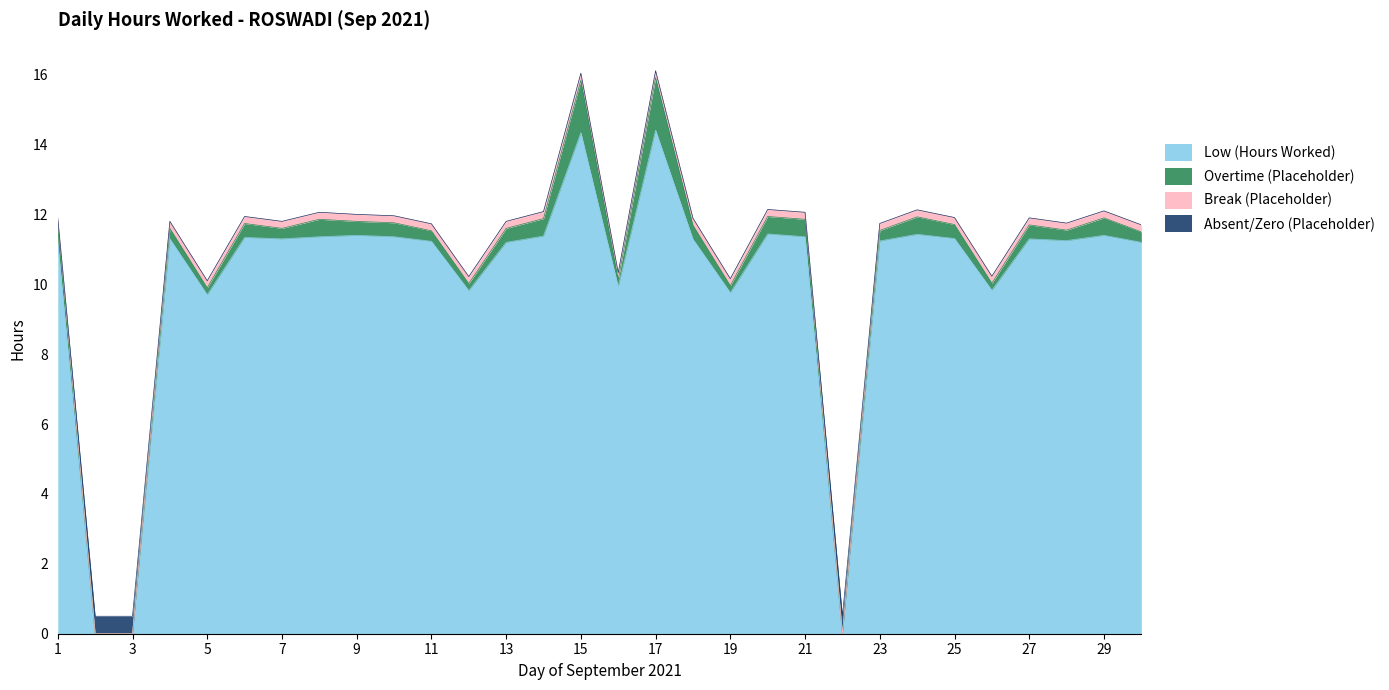

Reading left to right, what are all the values shown in this chart?

Low (Hours Worked): 11.2	0.0	0.0	11.3	9.7	11.3	11.3	11.4	11.4	11.4	11.2	9.8	11.2	11.4	14.3	9.9	14.4	11.3	9.8	11.4	11.4	0.0	11.2	11.4	11.3	9.8	11.3	11.2	11.4	11.2
Overtime (Placeholder): 0.5	0.0	0.0	0.3	0.2	0.4	0.3	0.5	0.4	0.4	0.3	0.2	0.4	0.5	1.5	0.2	1.5	0.4	0.2	0.5	0.5	0.0	0.3	0.5	0.4	0.2	0.4	0.3	0.5	0.3
Break (Placeholder): 0.2	0.0	0.0	0.2	0.2	0.2	0.2	0.2	0.2	0.2	0.2	0.2	0.2	0.2	0.2	0.2	0.2	0.2	0.2	0.2	0.2	0.0	0.2	0.2	0.2	0.2	0.2	0.2	0.2	0.2
Absent/Zero (Placeholder): 0.0	0.5	0.5	0.0	0.0	0.0	0.0	0.0	0.0	0.0	0.0	0.0	0.0	0.0	0.0	0.0	0.0	0.0	0.0	0.0	0.0	0.5	0.0	0.0	0.0	0.0	0.0	0.0	0.0	0.0